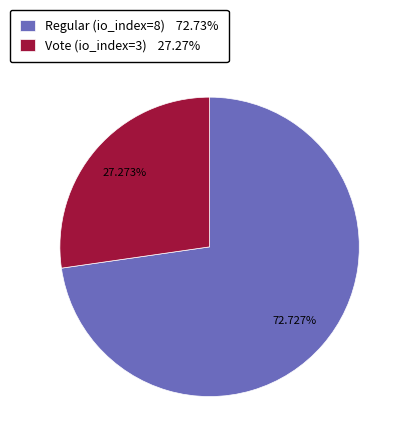

Combined, do Regular (io_index=8) and Vote (io_index=3) account for over 50%?

Yes